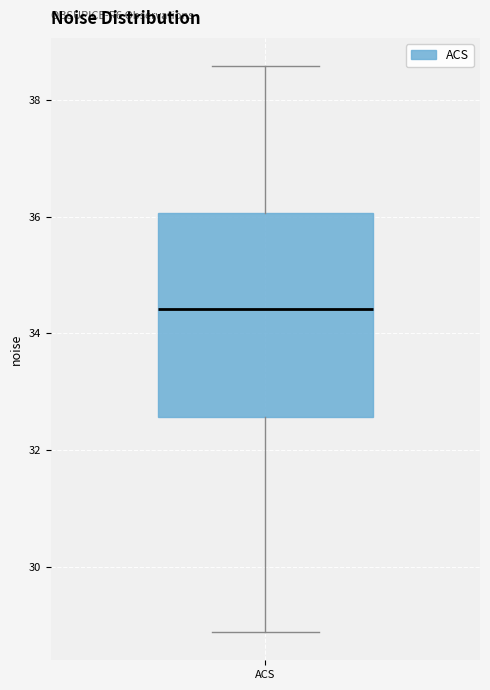

Where does the upper whisker of the box for ACS end on the y-axis? The values are not printed on the chart, so give them approximately, as read against the axis.

38.6